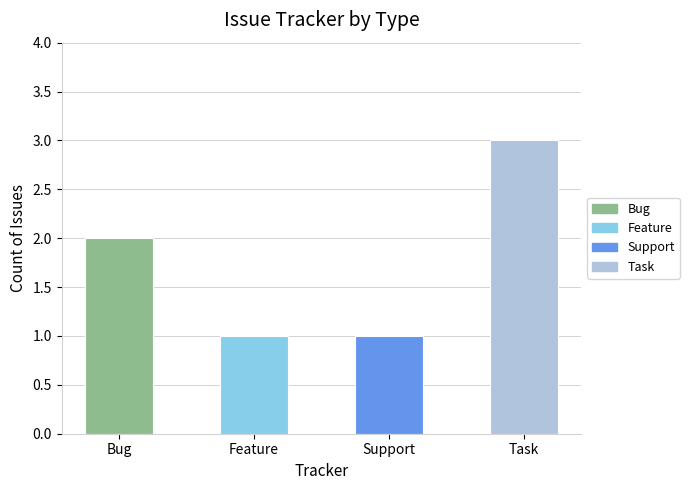

What position from the right is Feature?

3